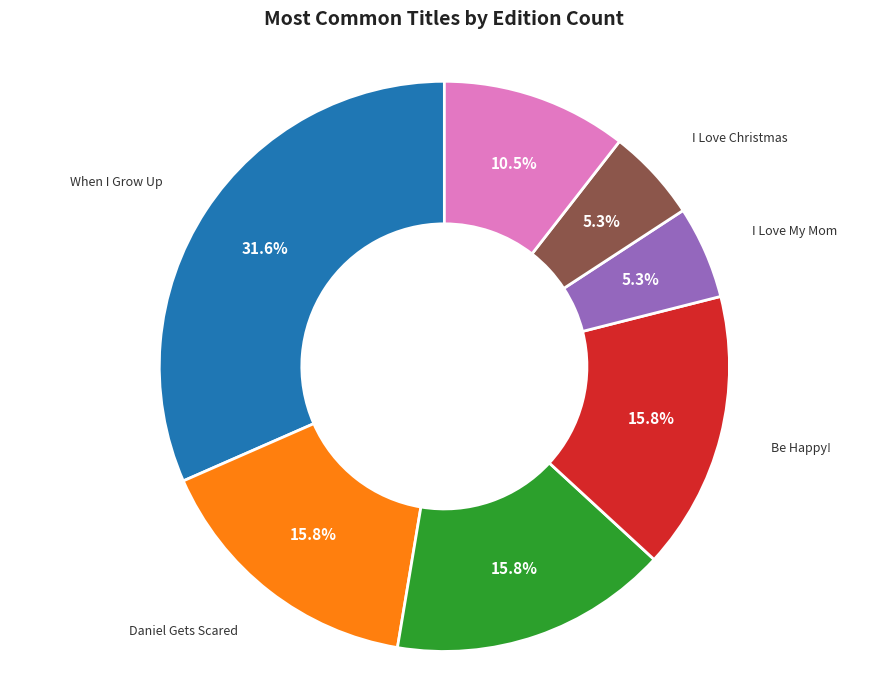

Approximately how many times larger is the value at I Love My Mom compared to Will I Have a Friend??

0.5